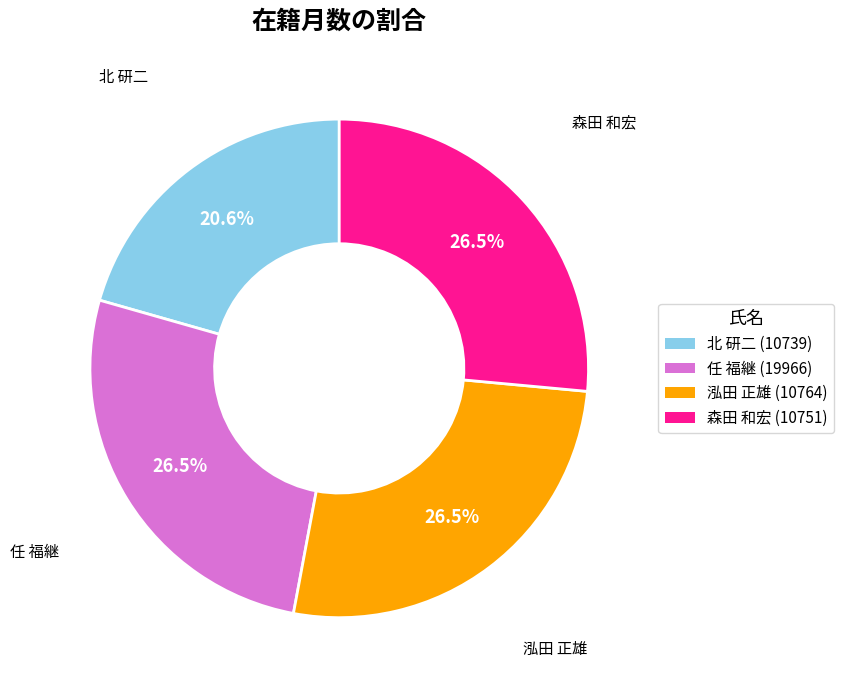

Count the number of slices in the pie.

4